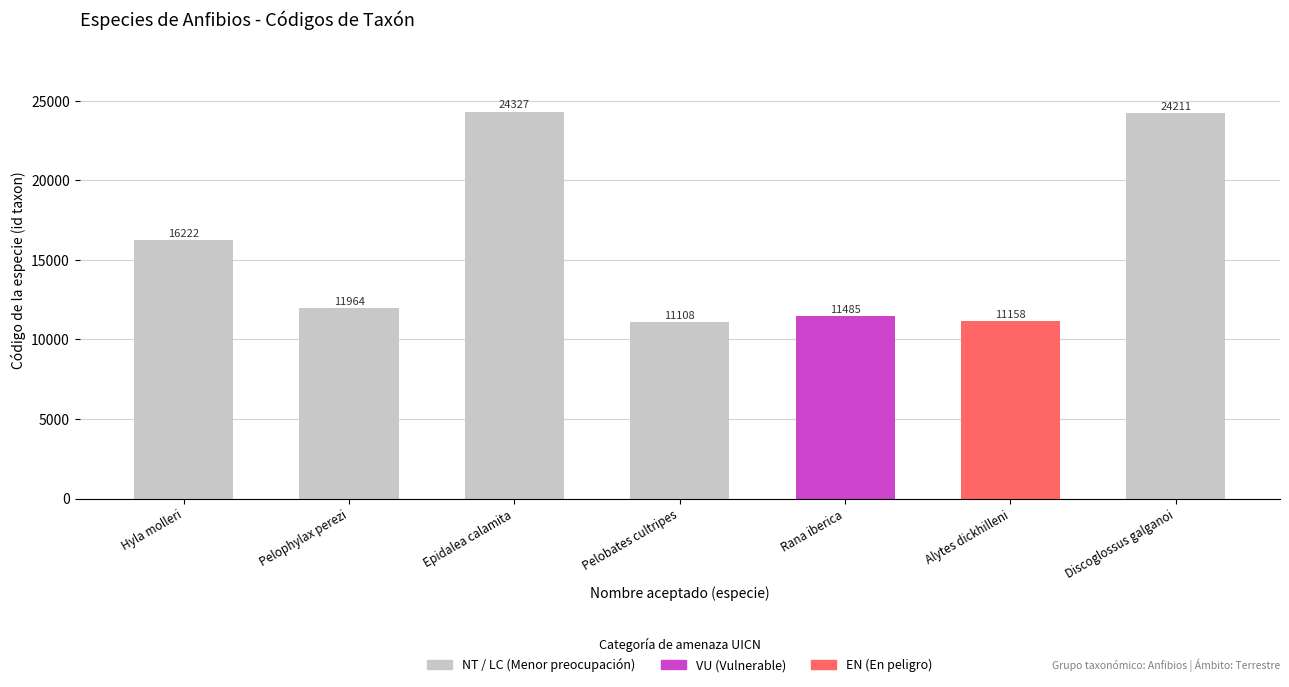

Rank the categories by value from highest to lowest.

Epidalea calamita, Discoglossus galganoi, Hyla molleri, Pelophylax perezi, Rana iberica, Alytes dickhilleni, Pelobates cultripes